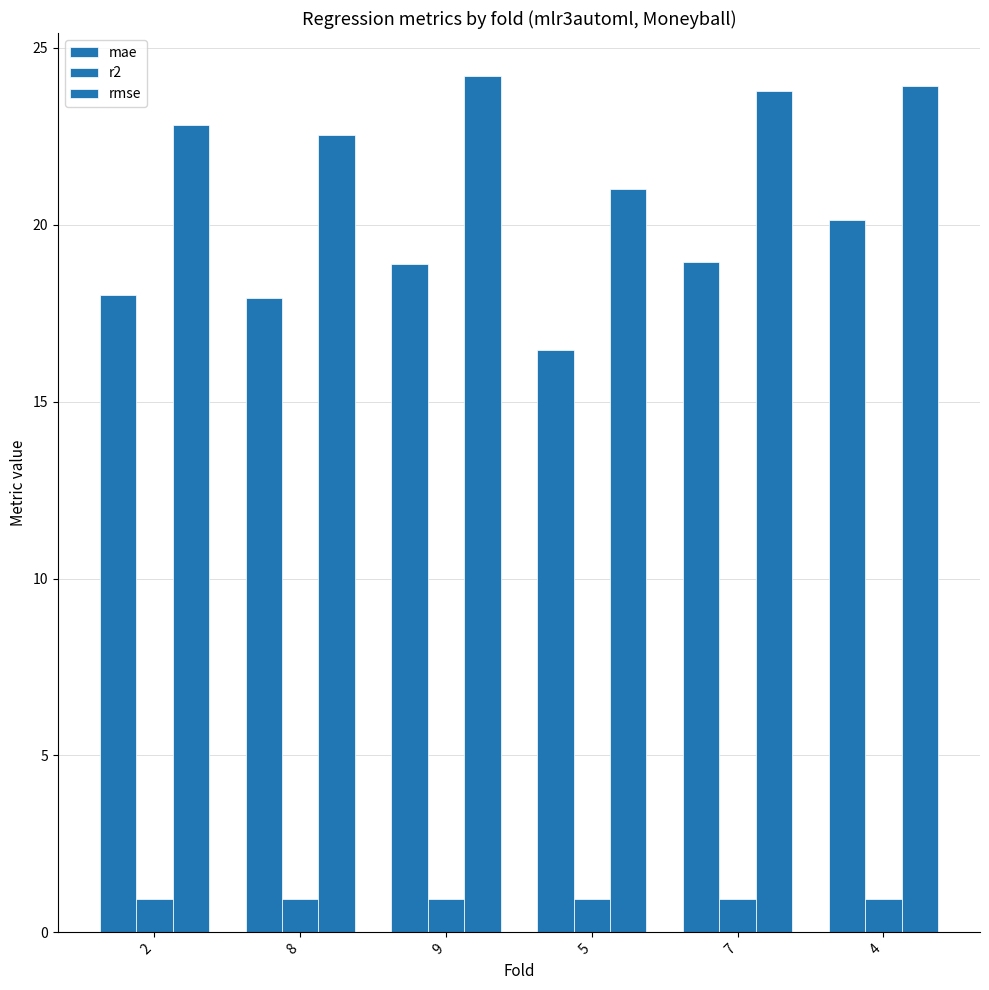

True or false: r2 has a value of 1.3 at 9.

False